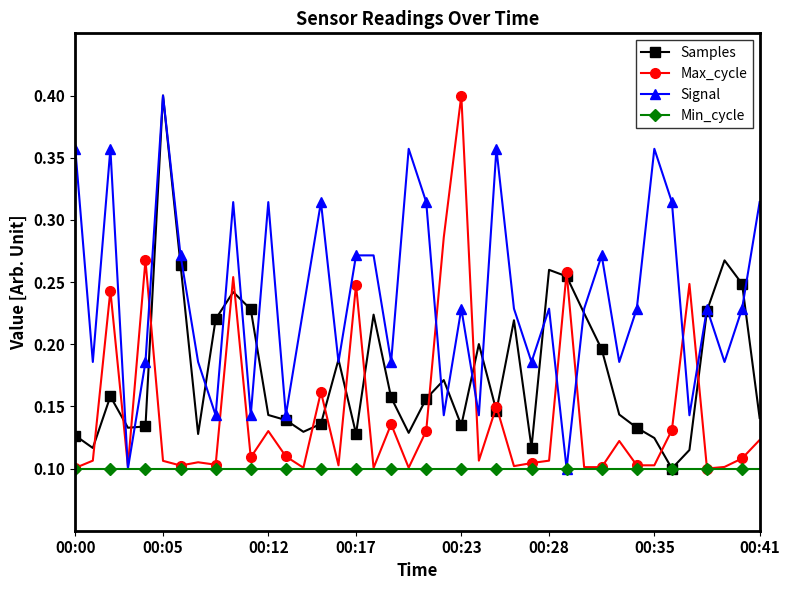

Count the Signal values in the range 0 to 1.

40